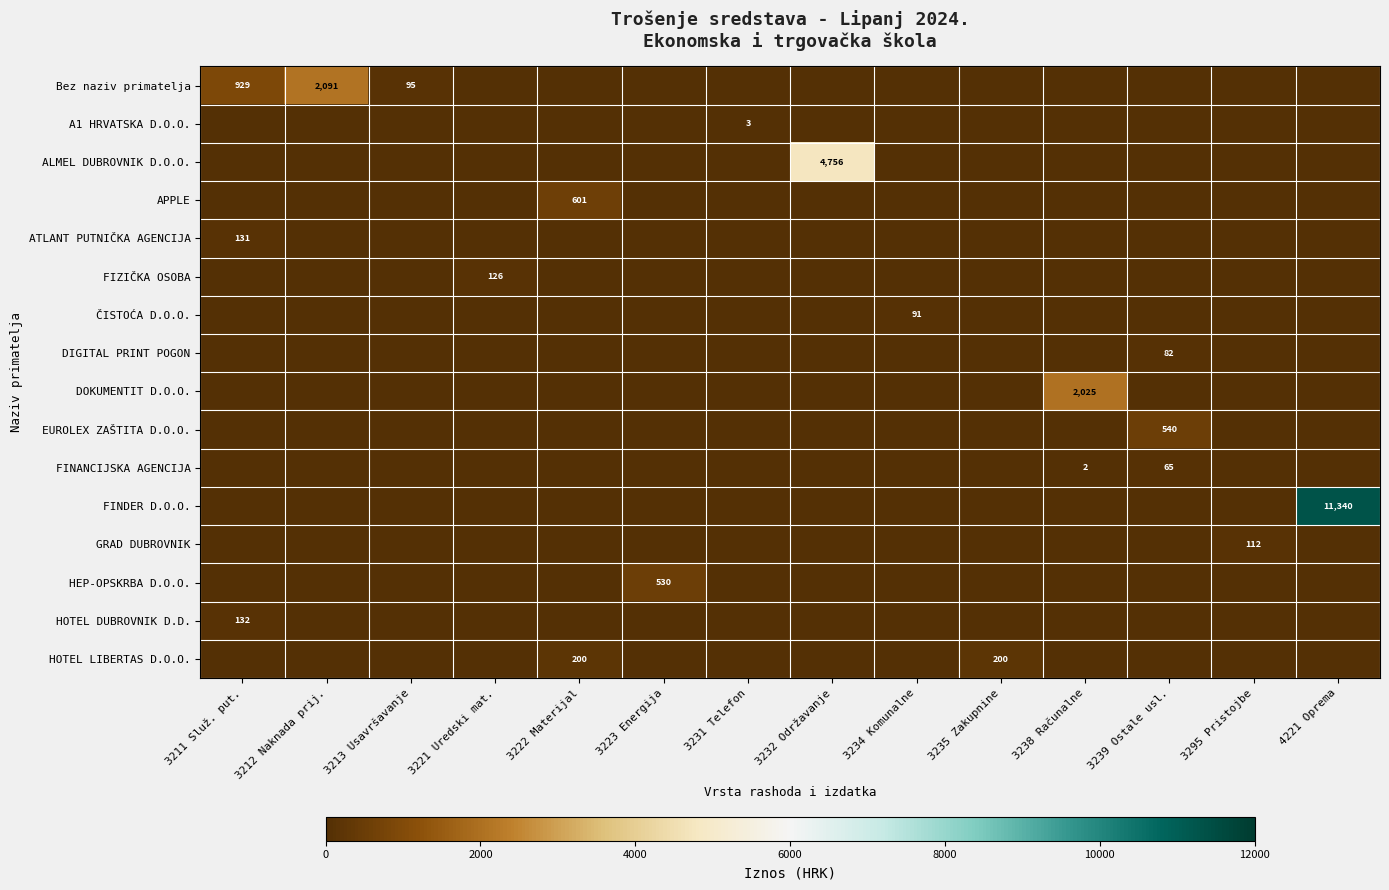

True or false: EUROLEX ZAŠTITA D.O.O. has a value of 330.6 at 3239 Ostale usl..

False